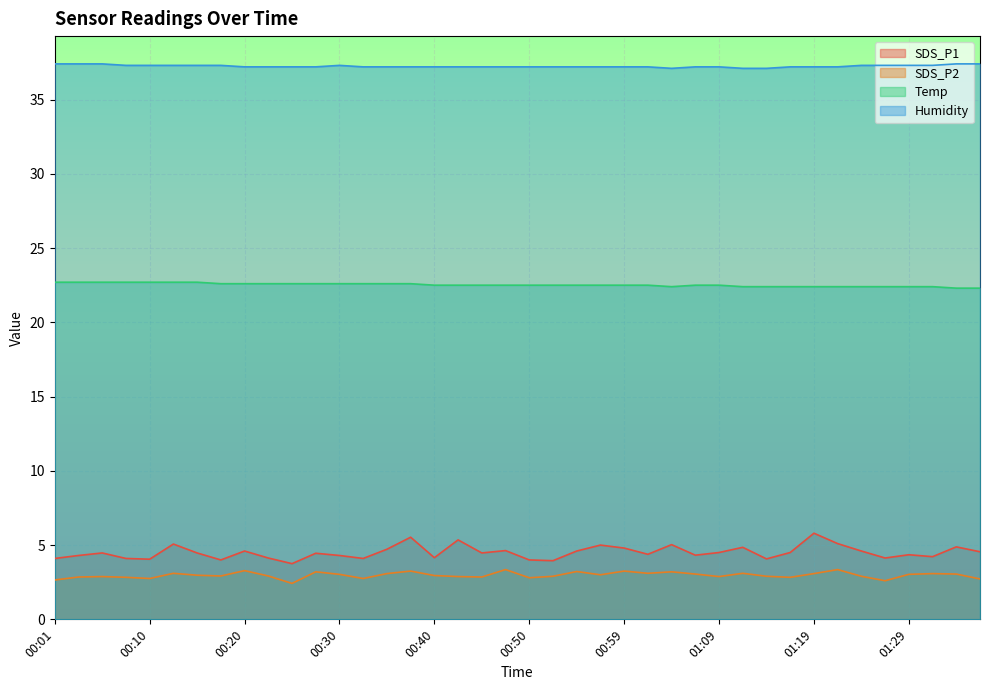

Where is Temp nearest to the value 22?

01:34